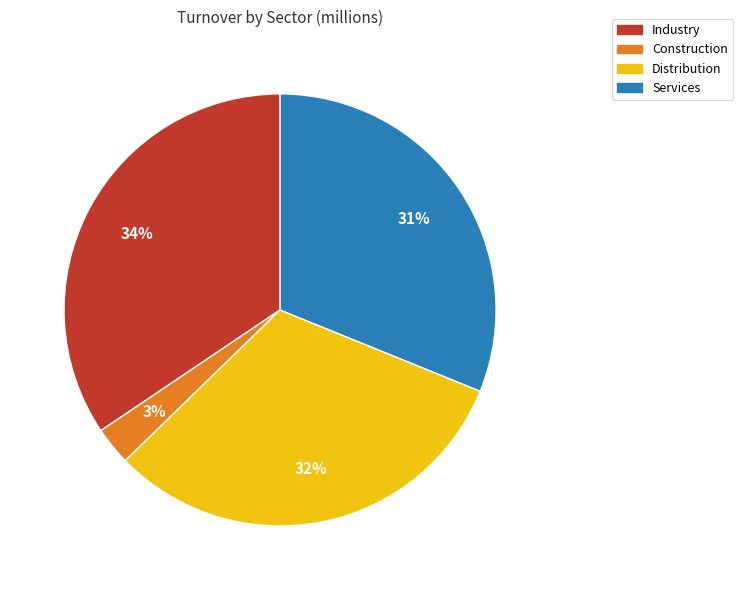

Do Services and Construction together represent more than half of the pie?

No